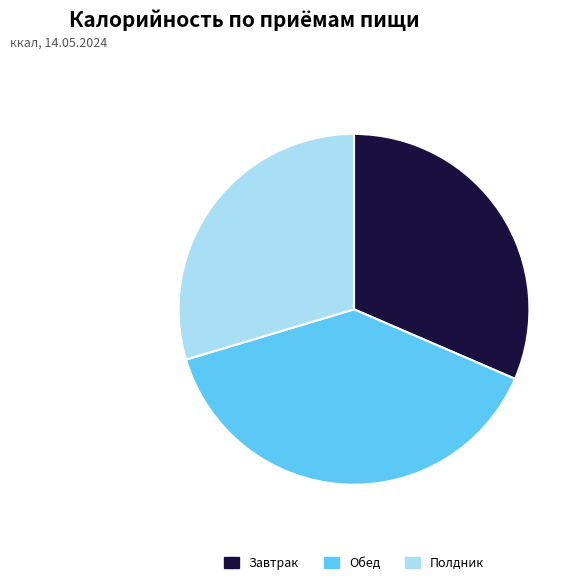

Which slice is the largest?

Обед